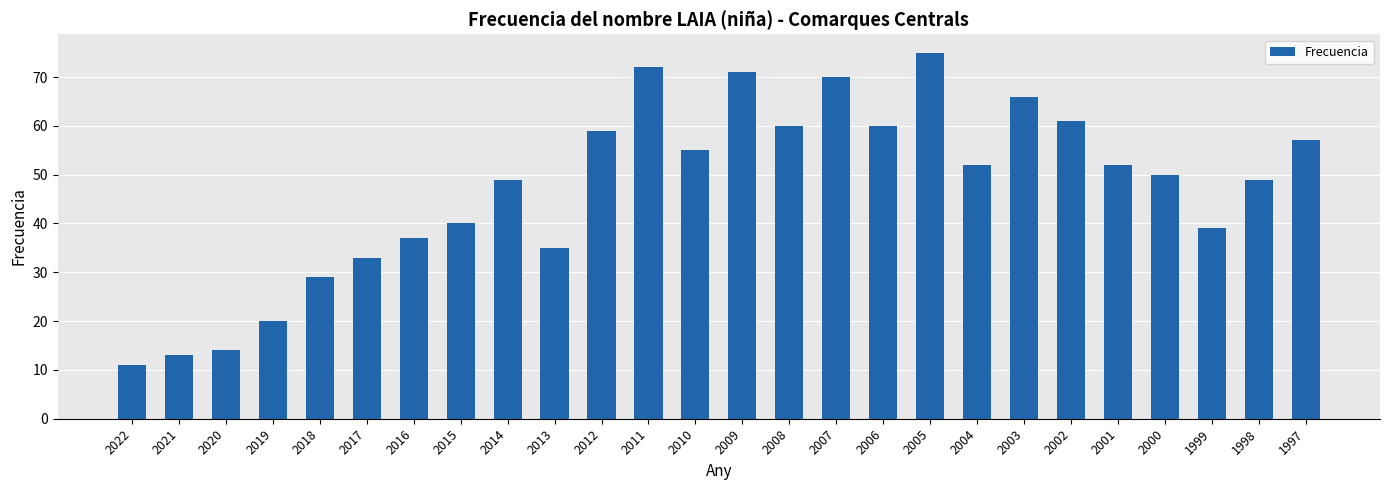

Approximately how many times larger is the value at 2009 compared to 2018?

2.4